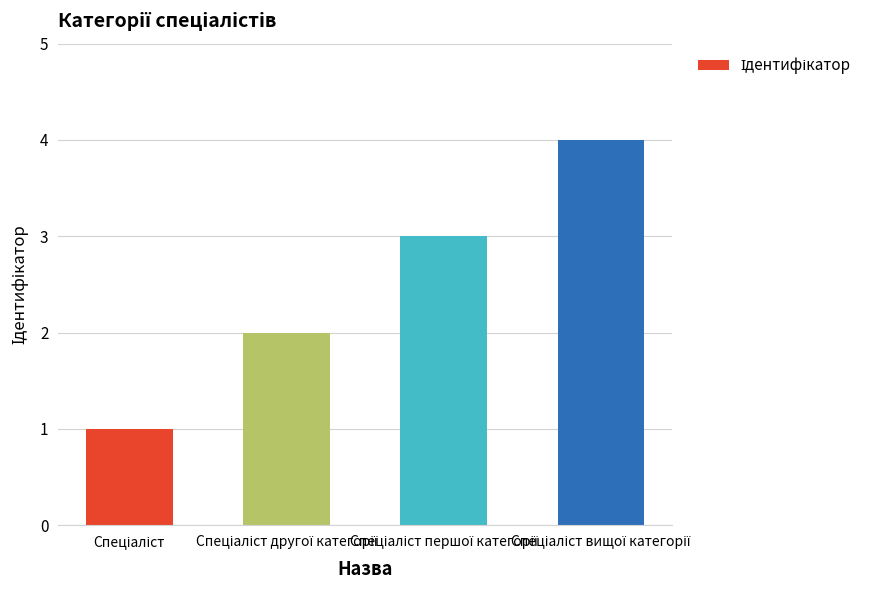

What is the maximum value shown in the chart?

4